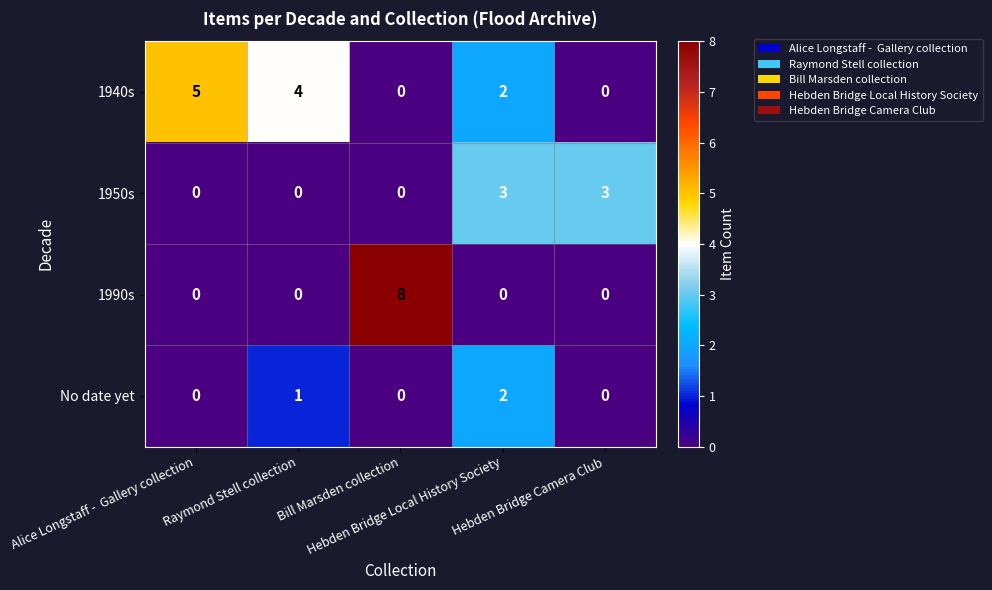

Which series has the widest spread of values?

1990s